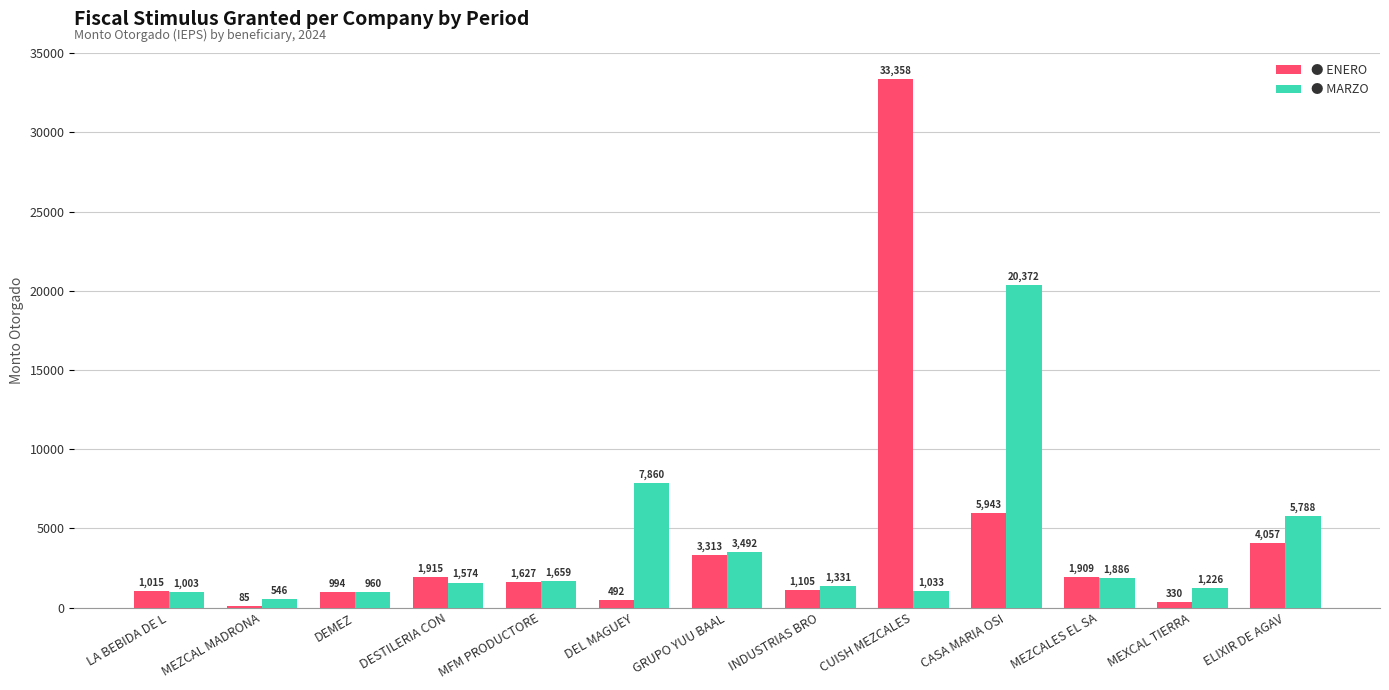

At which category is the sum across all series the highest?

CUISH MEZCALES